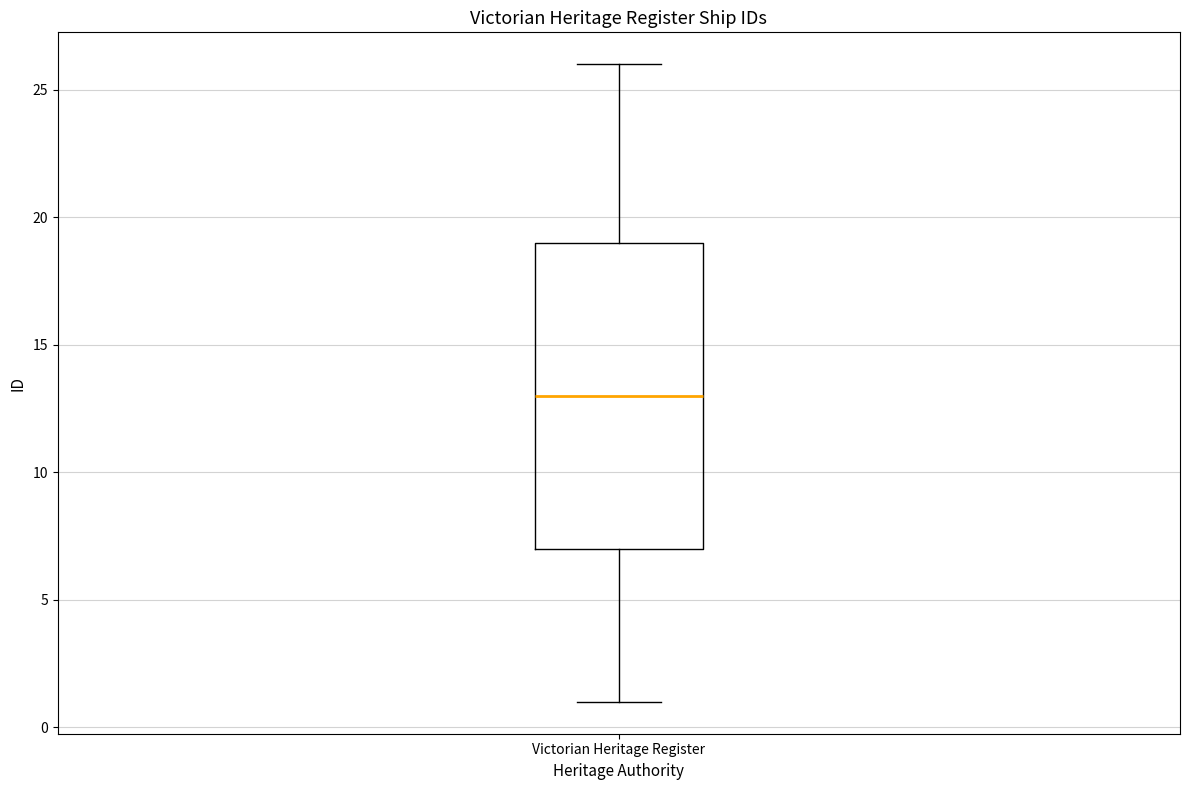

Transcribe this box plot: give where the median line is, the range the box spans, and where the two whiskers end, as read against the y-axis. The values are not printed on the chart, so give them approximately, as read against the axis.

median 13, box 7 to 19, whiskers 1 to 26